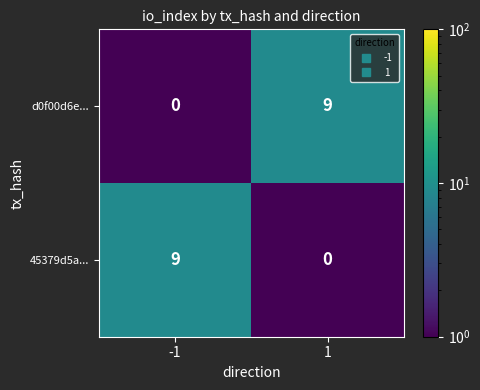

What is the difference between the highest and lowest values at 1?

9